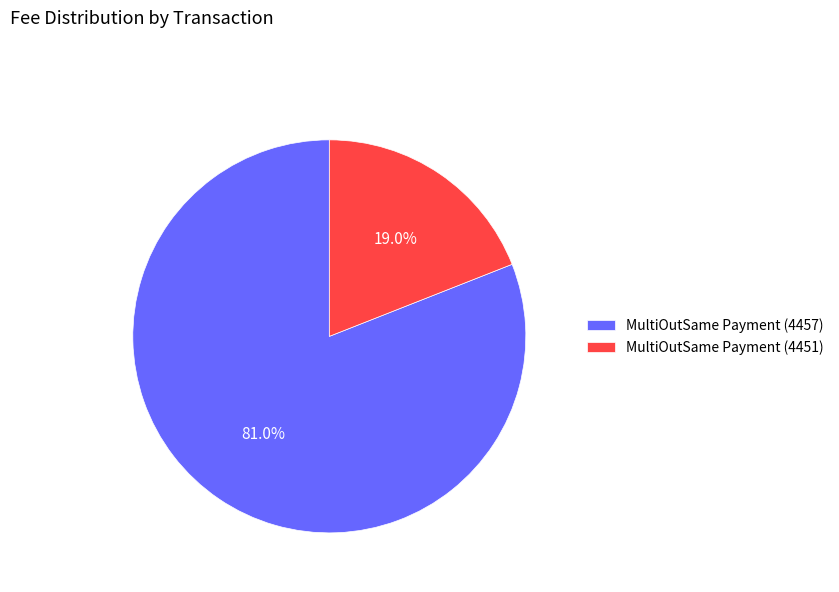

Which slice is the largest?

MultiOutSame Payment (4457)